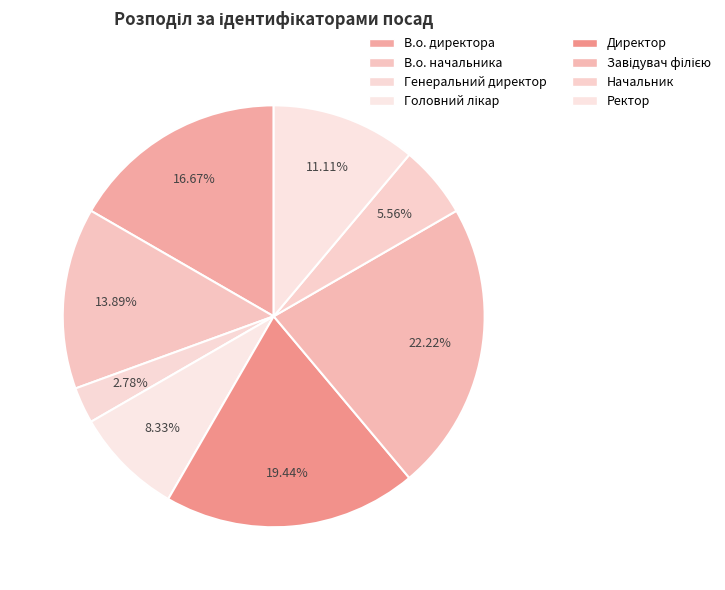

Is Генеральний директор the majority of the pie?

No